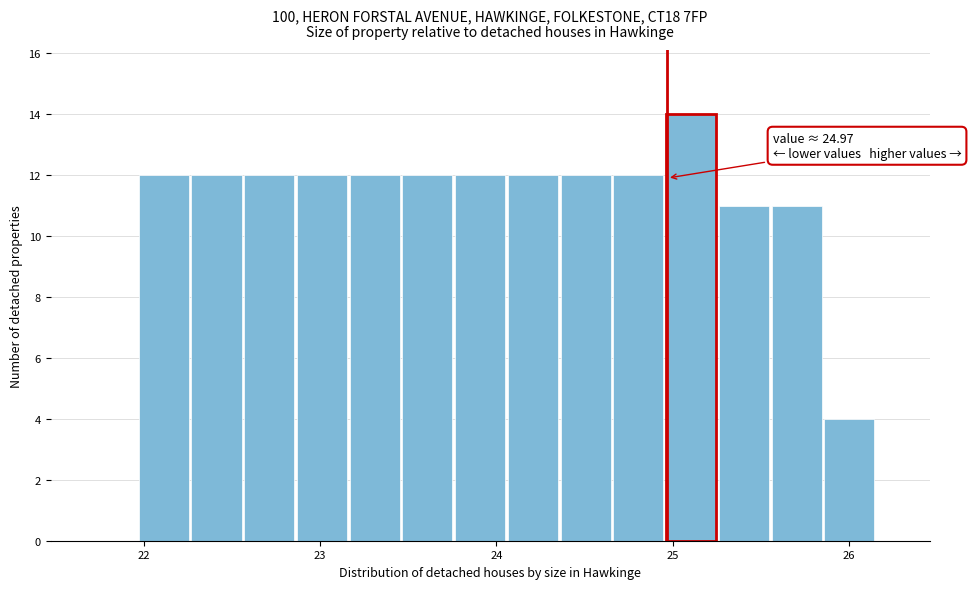

Read against the x-axis, roughly where is the centre of the tallest bar?

25.1